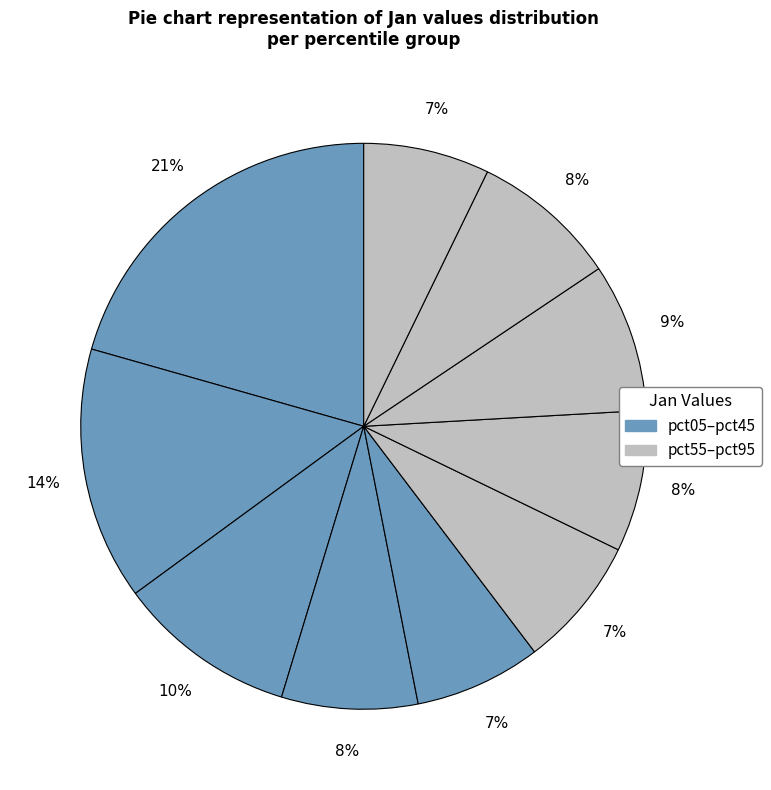

Count the number of slices in the pie.

10